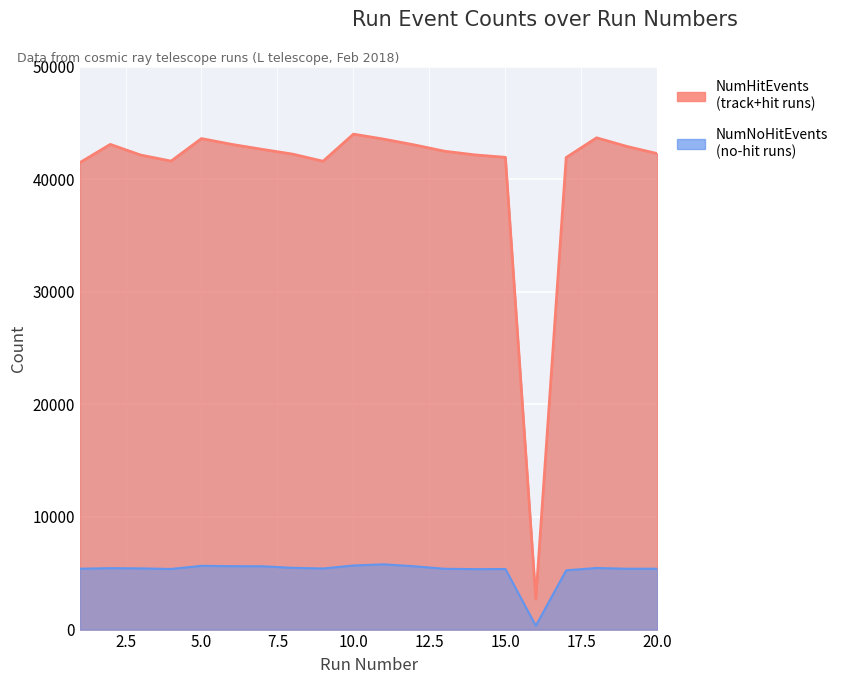

What is the total value across all series at 1?

46872